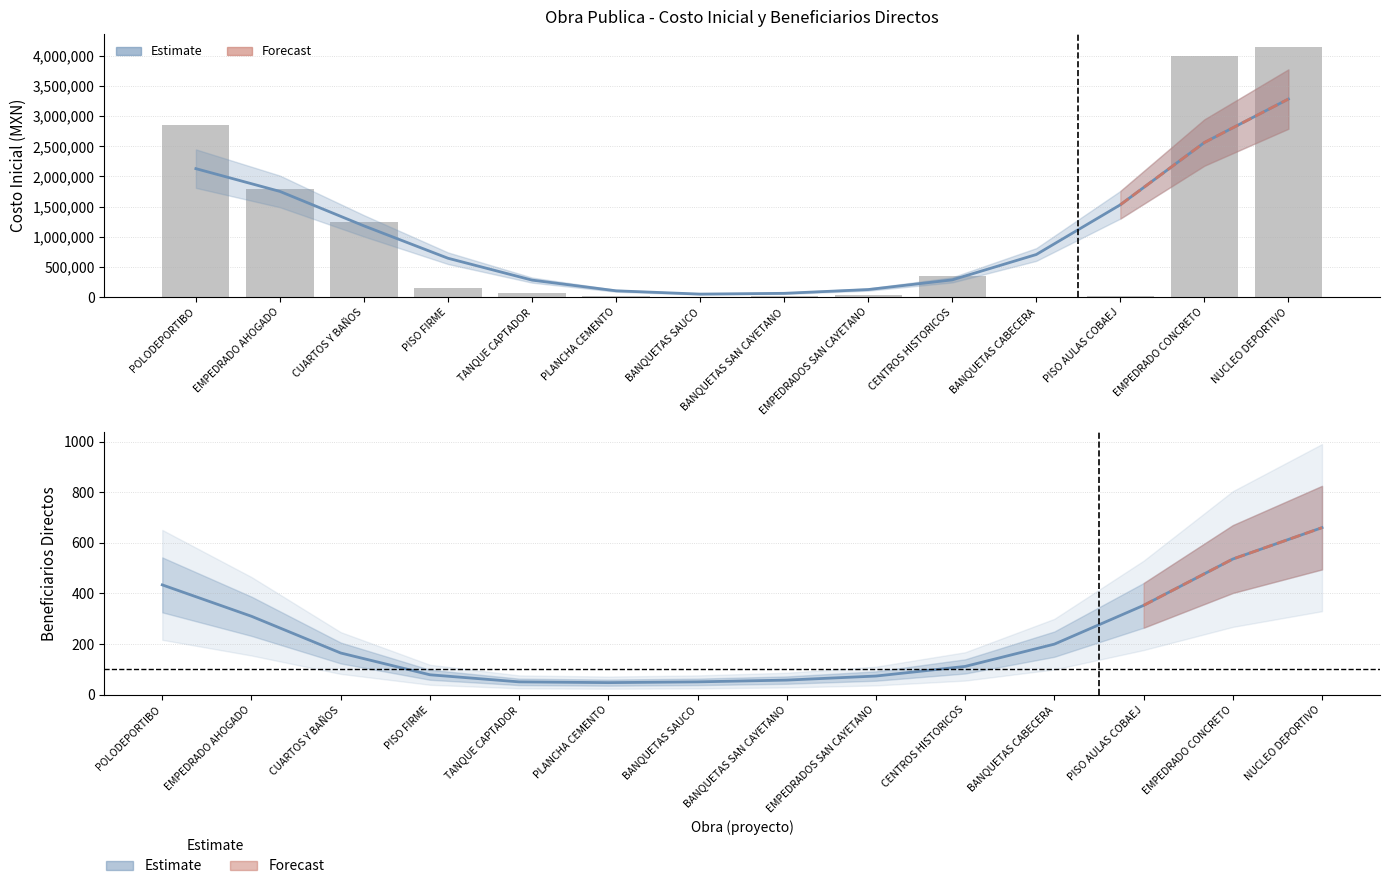

What is the label of the 13th bar from the right?

EMPEDRADO AHOGADO